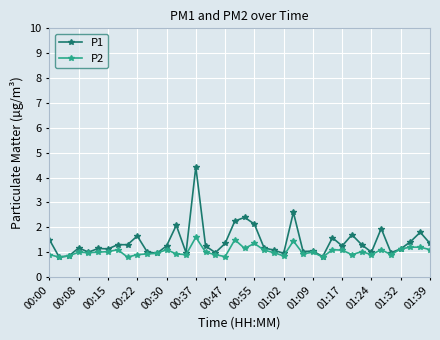

Which series has the widest spread of values?

P1